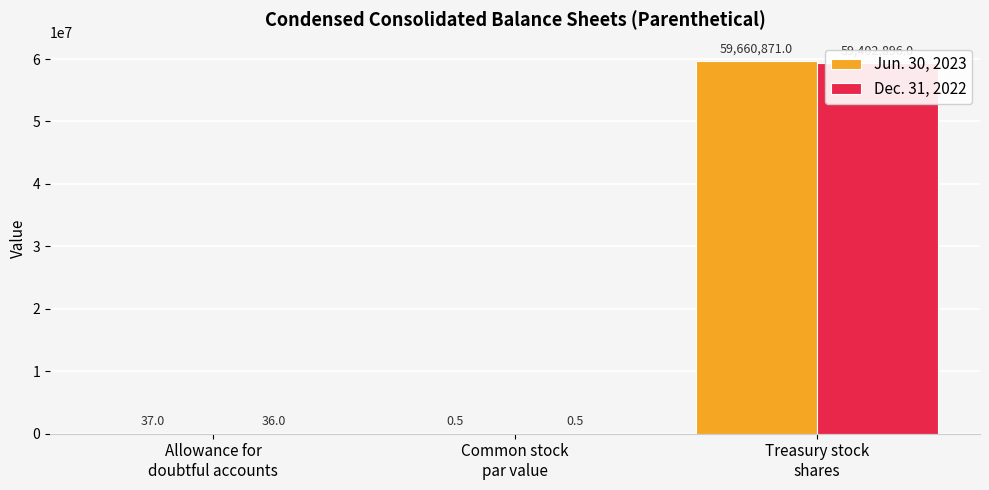

What is the difference between the Jun. 30, 2023 values at Common stock
par value and Allowance for
doubtful accounts?

36.5